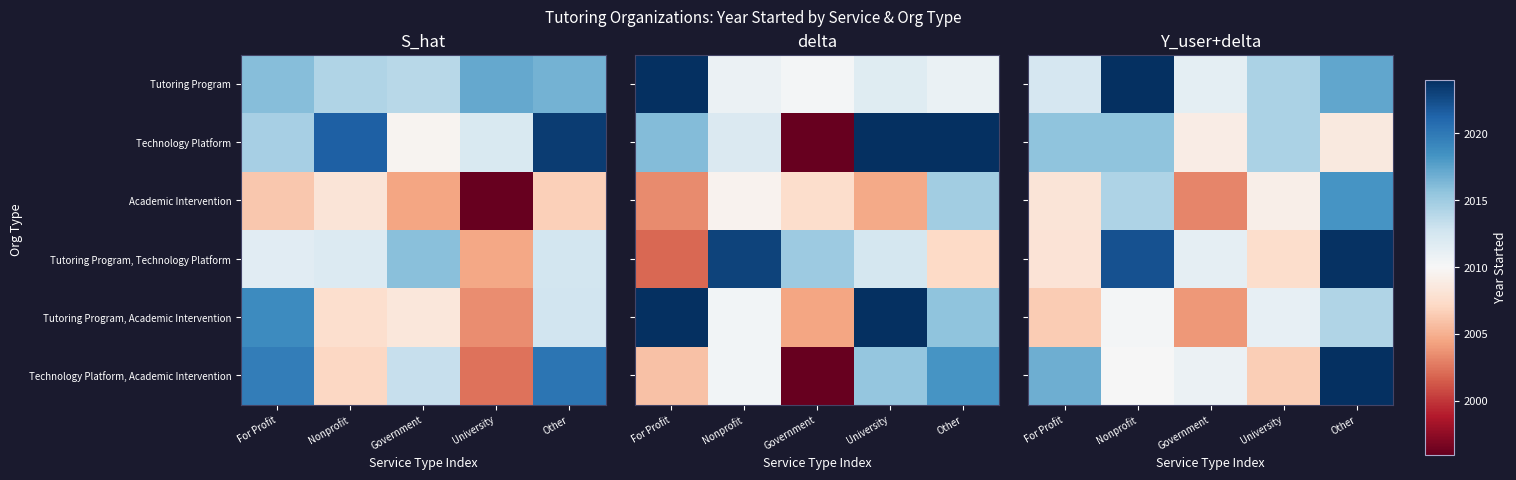

The value of Tutoring Program, Academic Intervention at Government is 2003.9. True or false?

True